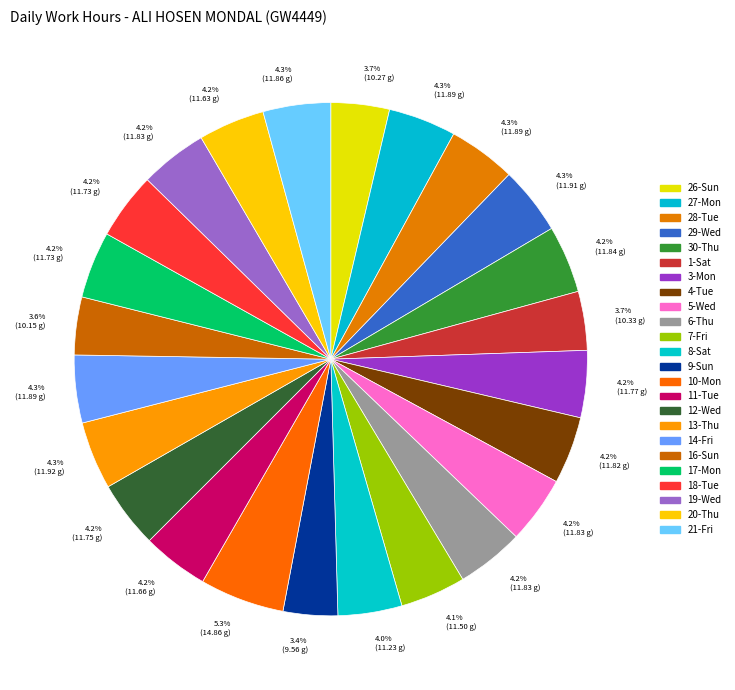

True or false: 29-Wed accounts for 4% of the total.

True